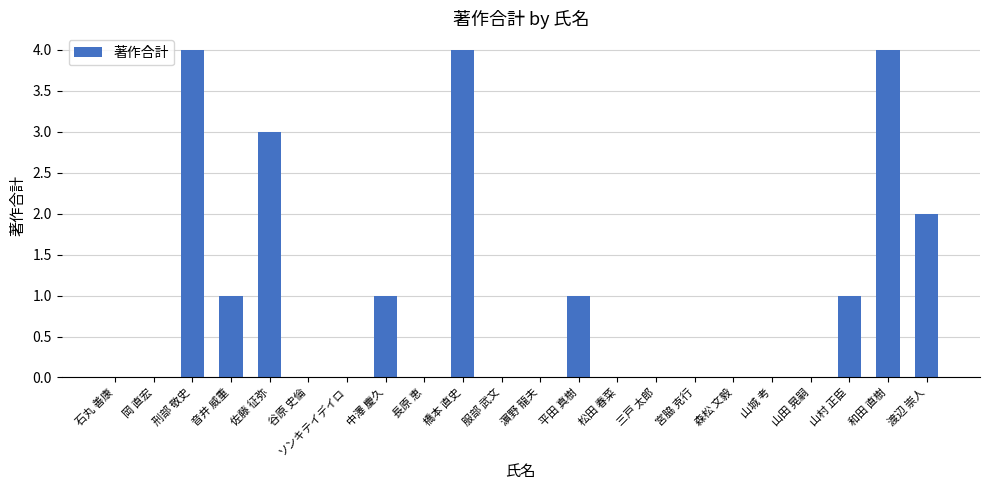

Which has a higher value, 刑部 敬史 or 長原 恵?

刑部 敬史